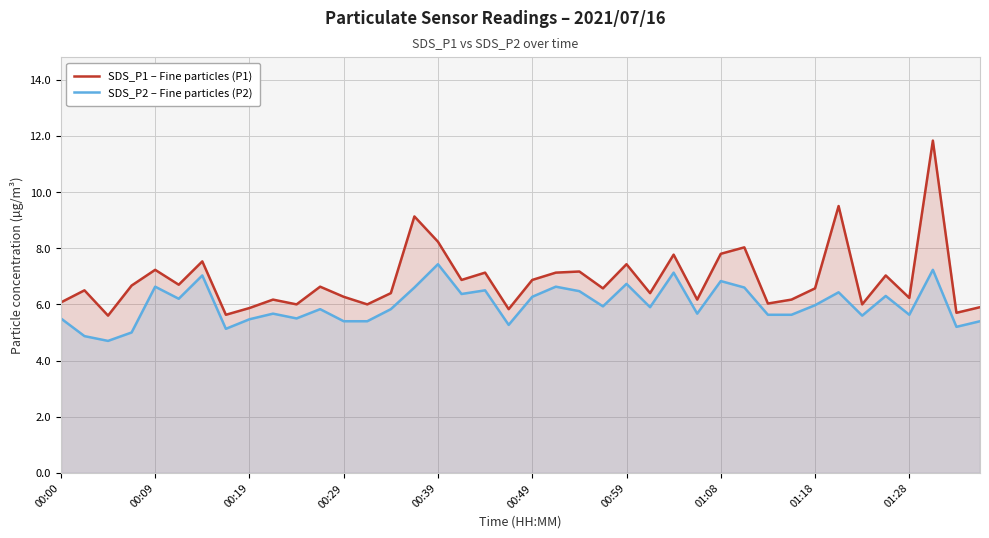

What is the difference between the maximum and minimum values in the SDS_P1 – Fine particles (P1) series?

6.2